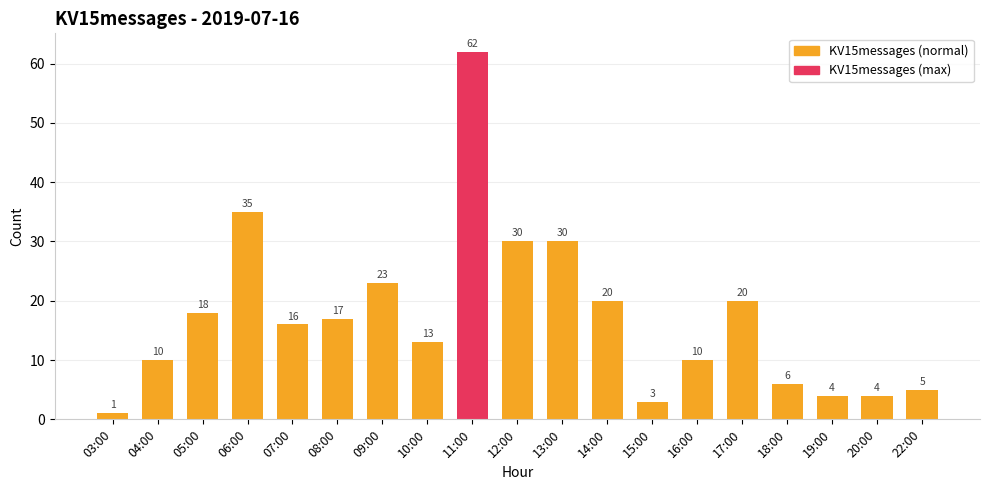

What is the sum of all values?

327